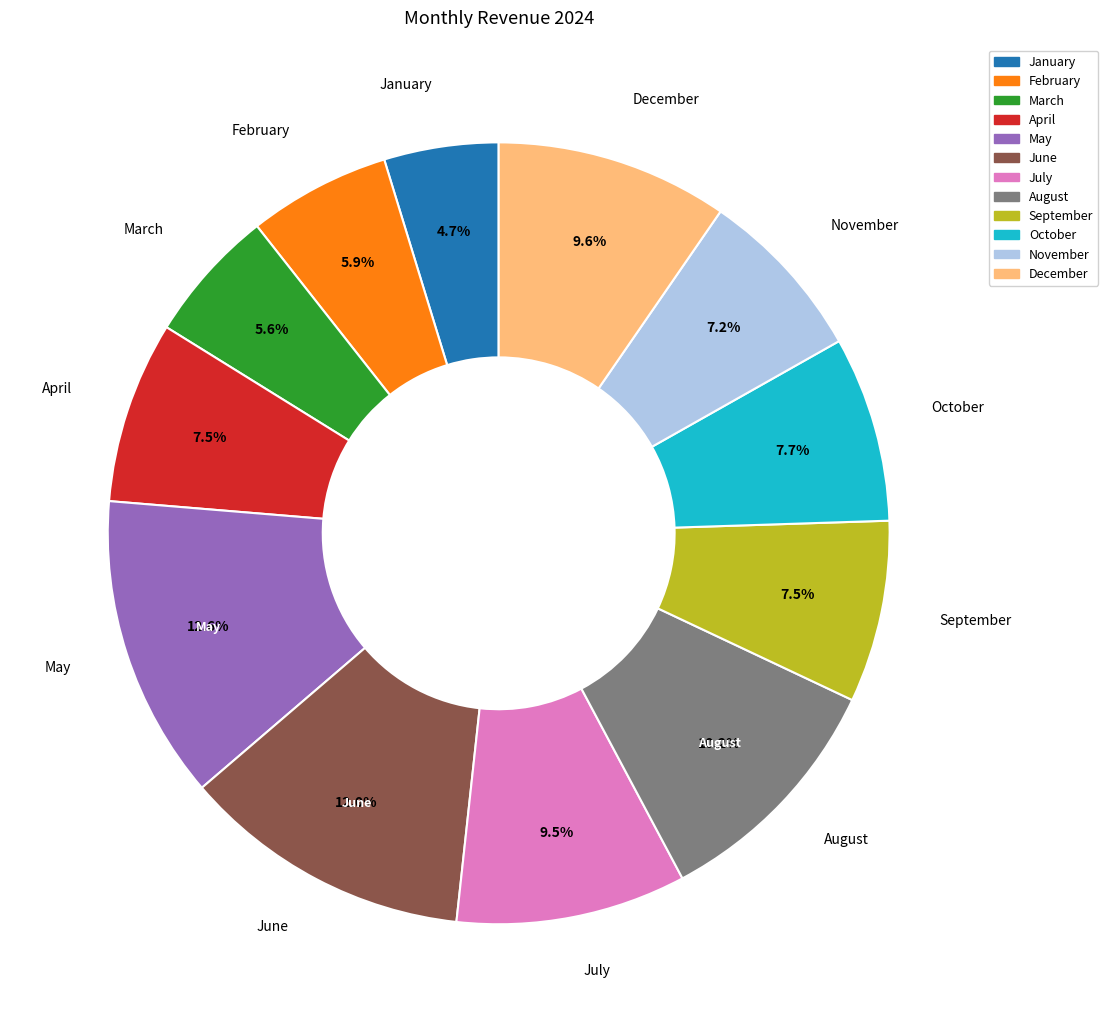

To the nearest percent, what portion does December represent?

10%